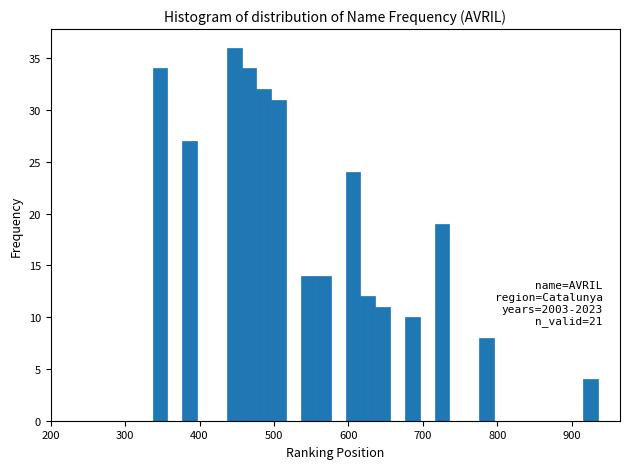

Read against the x-axis, roughly where is the centre of the tallest bar?

450